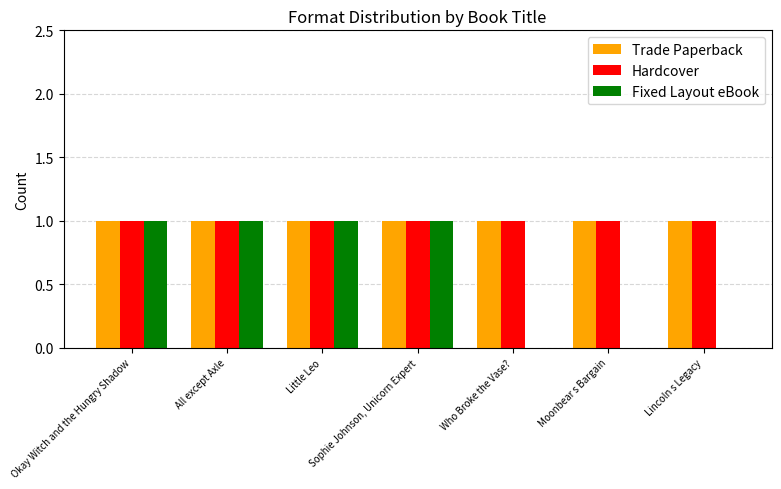

What is the total value across all series at All except Axle?

3